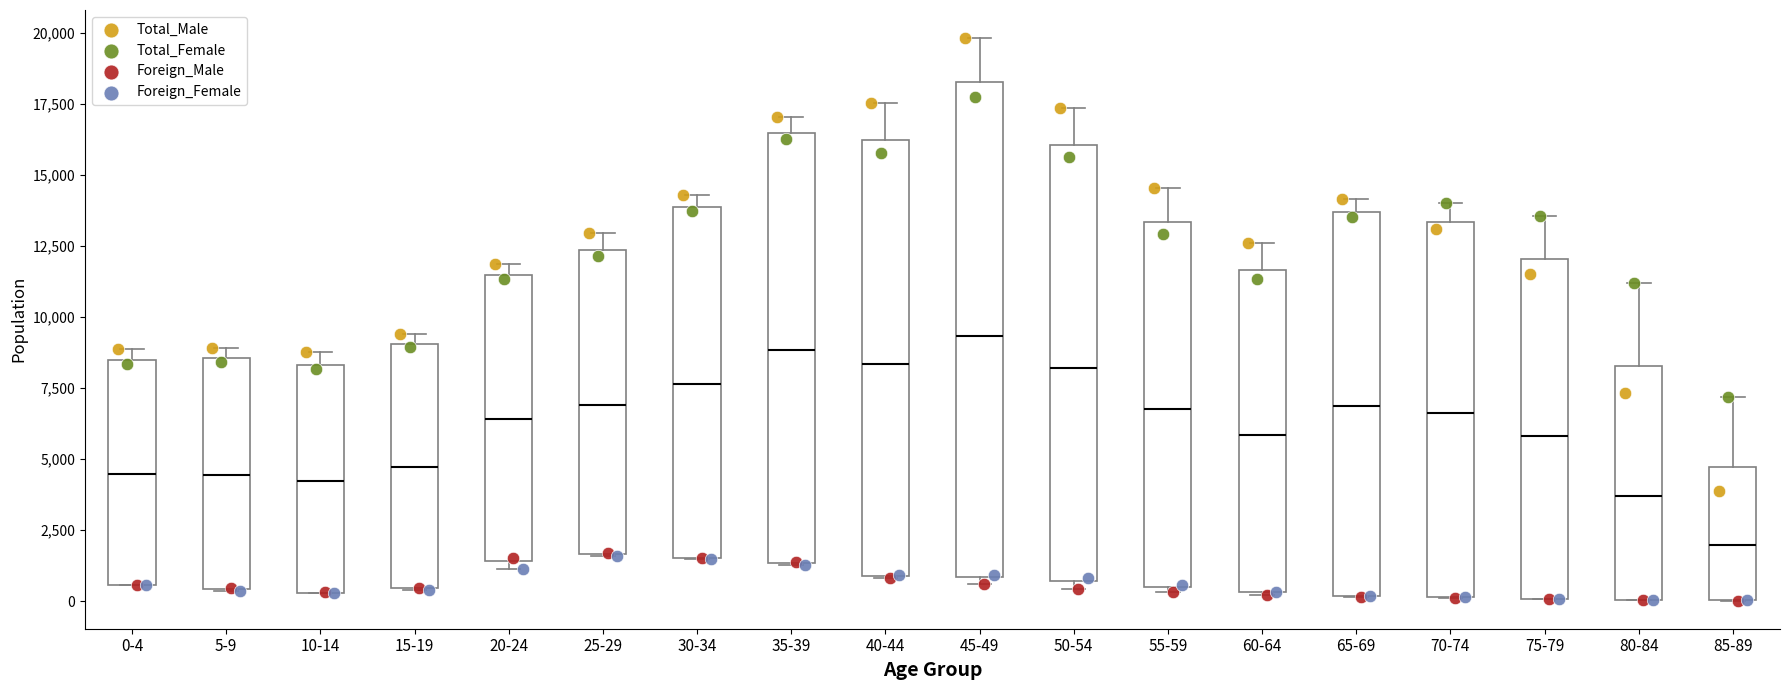

Reading left to right, transcribe this box plot: for each box, give where its median line is, the range the box spans, and where its two whiskers end, as read against the y-axis. The values are not printed on the chart, so give them approximately, as read against the axis.

0-4: median 4500, box 500 to 8500, whiskers 500 to 9000
5-9: median 4500, box 500 to 8500, whiskers 500 to 9000
10-14: median 4000, box 500 to 8500, whiskers 500 to 9000
15-19: median 4500, box 500 to 9000, whiskers 500 to 9500
20-24: median 6500, box 1500 to 11500, whiskers 1000 to 12000
25-29: median 7000, box 1500 to 12500, whiskers 1500 to 13000
30-34: median 7500, box 1500 to 14000, whiskers 1500 to 14500
35-39: median 9000, box 1500 to 16500, whiskers 1500 to 17000
40-44: median 8500, box 1000 to 16000, whiskers 1000 to 17500
45-49: median 9500, box 1000 to 18000, whiskers 500 to 20000
50-54: median 8000, box 500 to 16000, whiskers 500 (just below the box's lower edge) to 17500
55-59: median 6500, box 500 to 13500, whiskers 500 (just below the box's lower edge) to 14500
60-64: median 6000, box 500 to 11500, whiskers 0 to 12500
65-69: median 7000, box 0 to 13500, whiskers 0 to 14000
70-74: median 6500, box 0 to 13500, whiskers 0 to 14000
75-79: median 6000, box 0 to 12000, whiskers 0 to 13500
80-84: median 3500, box 0 to 8500, whiskers 0 to 11000
85-89: median 2000, box 0 to 4500, whiskers 0 to 7000